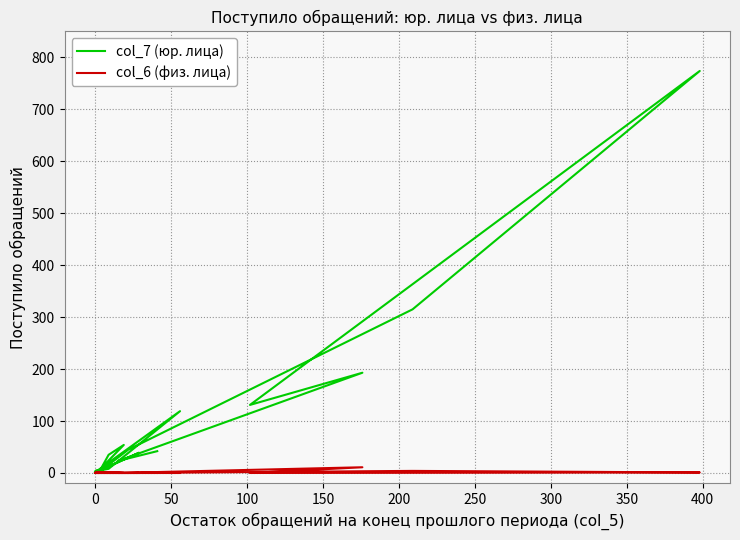

What is the maximum value for col_7 (юр. лица)?

774